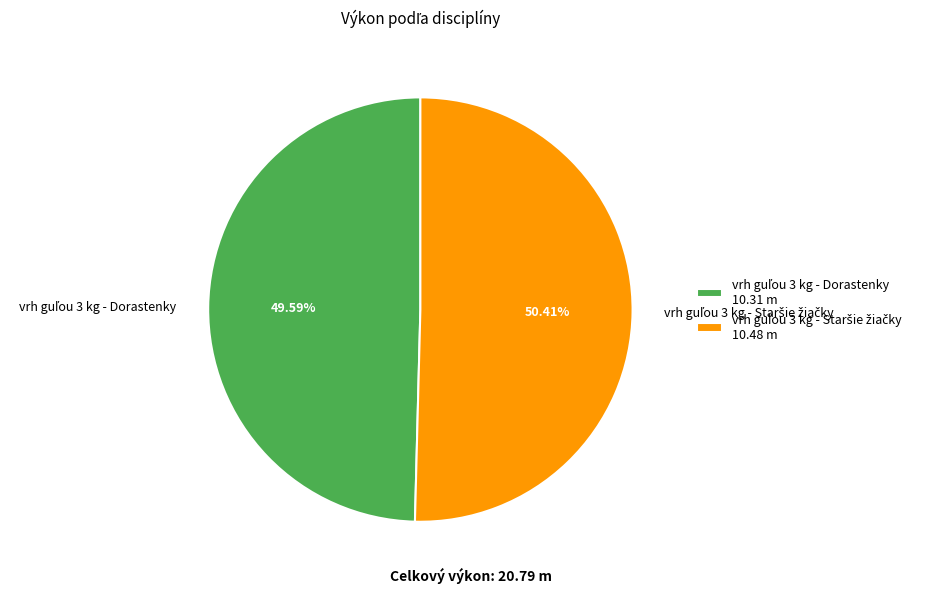

Is there a majority slice in this chart?

Yes